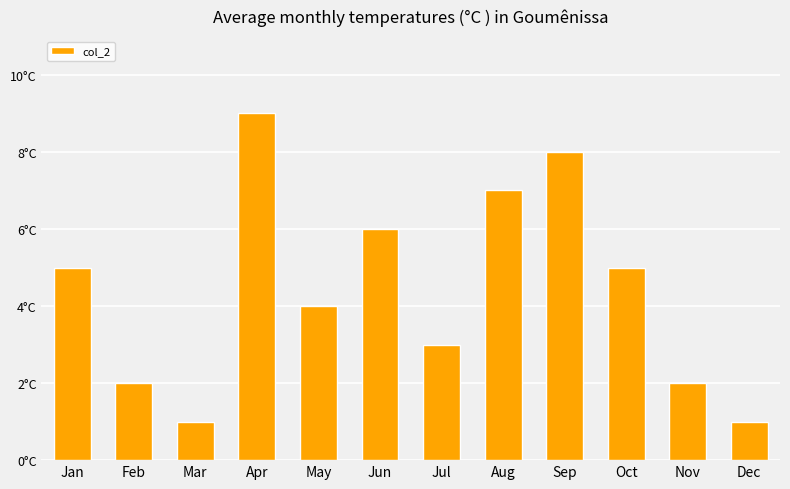

Rank the categories by value from lowest to highest.

Mar, Dec, Feb, Nov, Jul, May, Jan, Oct, Jun, Aug, Sep, Apr